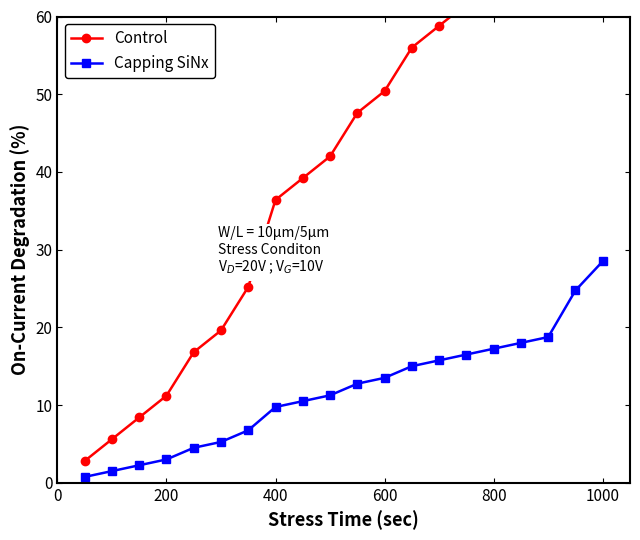

What is the value of the Control point at the 20th from the left?

106.4